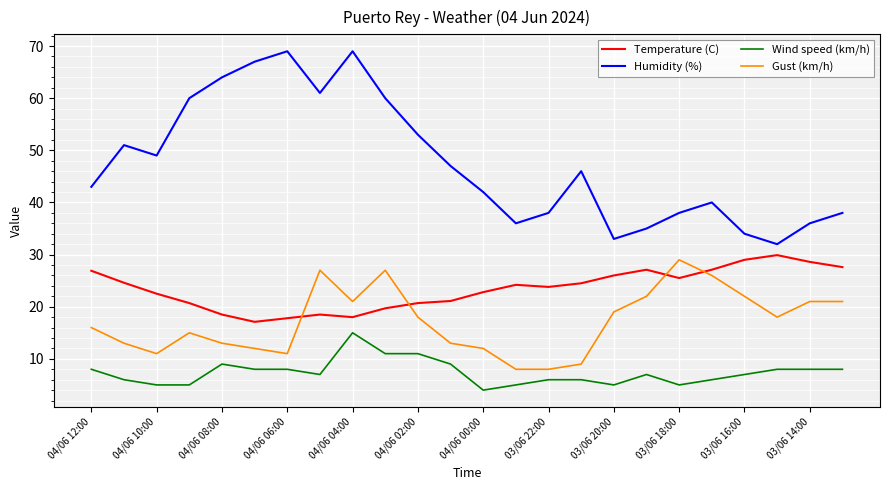

Which series has the widest spread of values?

Humidity (%)